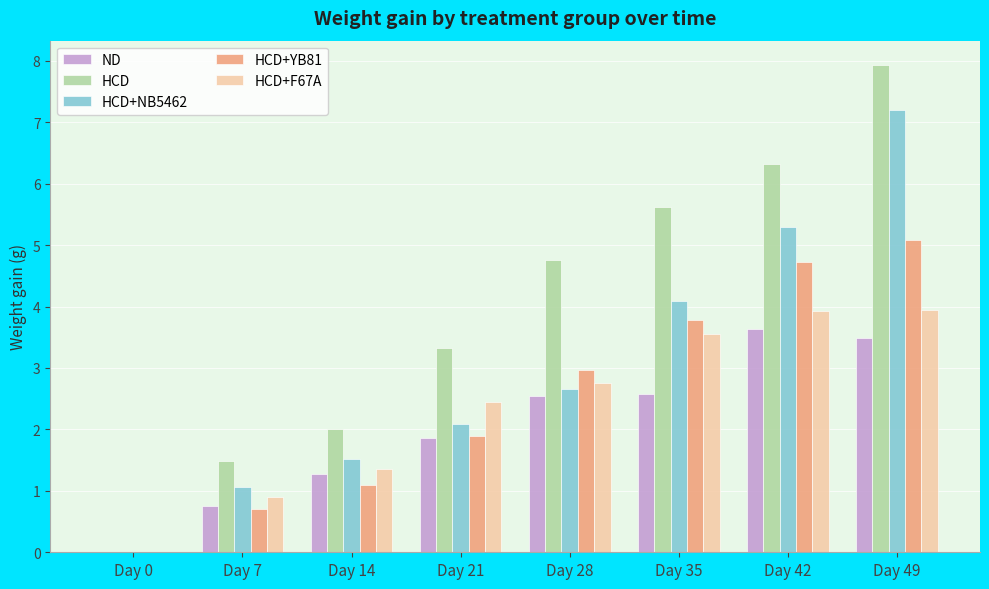

True or false: ND has a value of 1.6 at Day 49.

False